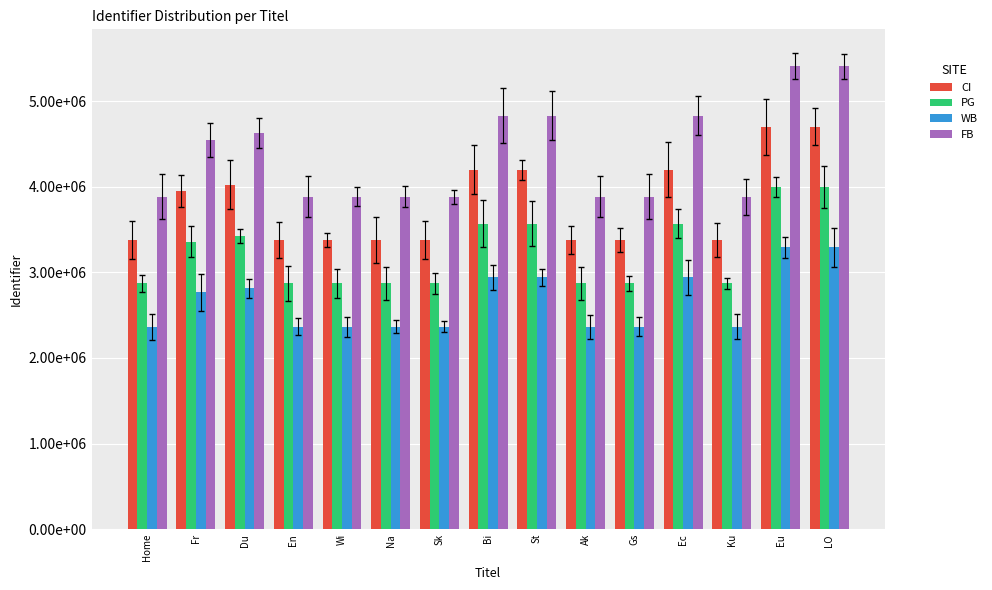

What is the difference between the highest and lowest values at En?

1519365.6